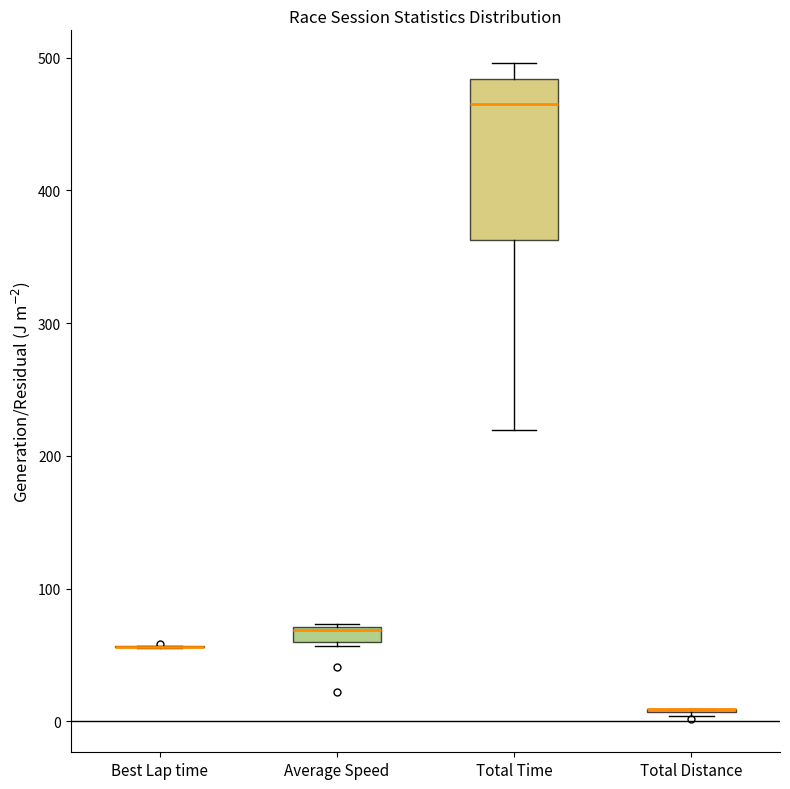

Where is the lower edge of the box for Average Speed on the y-axis? The values are not printed on the chart, so give them approximately, as read against the axis.

60